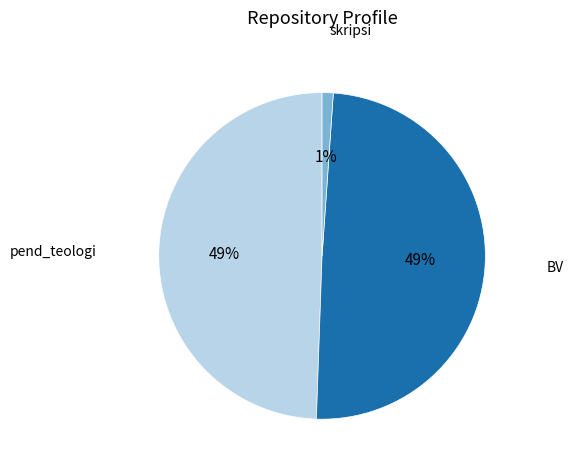

To the nearest percent, what is the average slice percentage?

33%